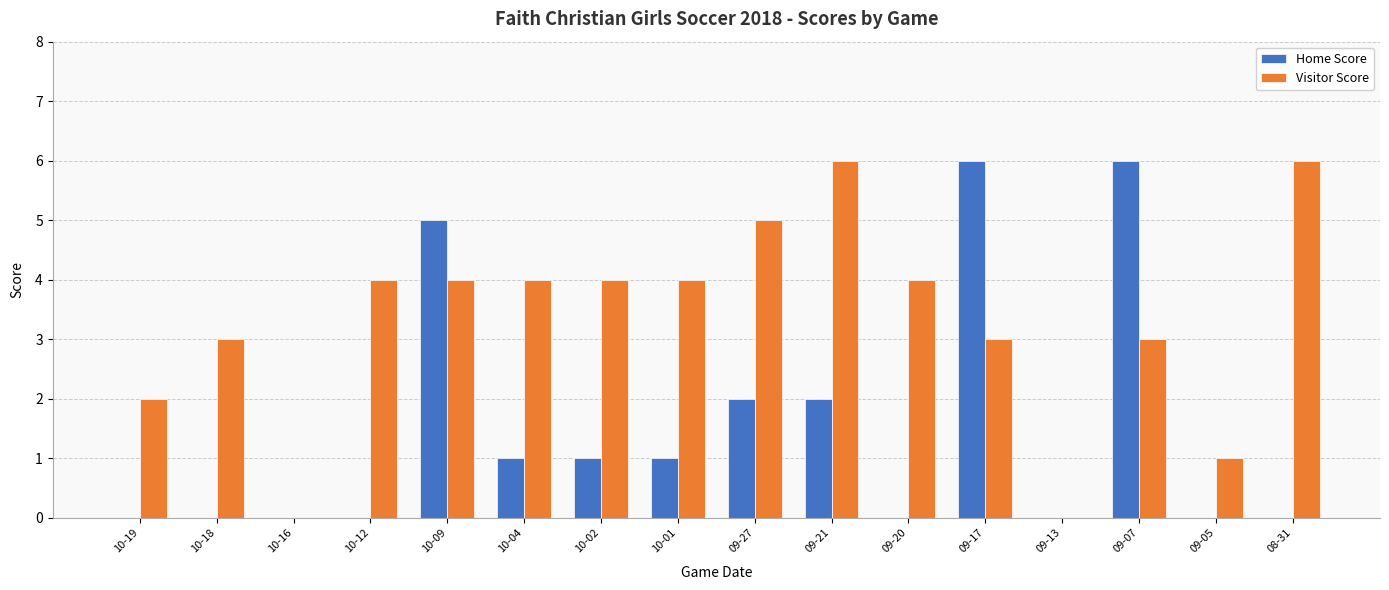

Between 10-19 and 10-12, which series saw the biggest shift?

Visitor Score